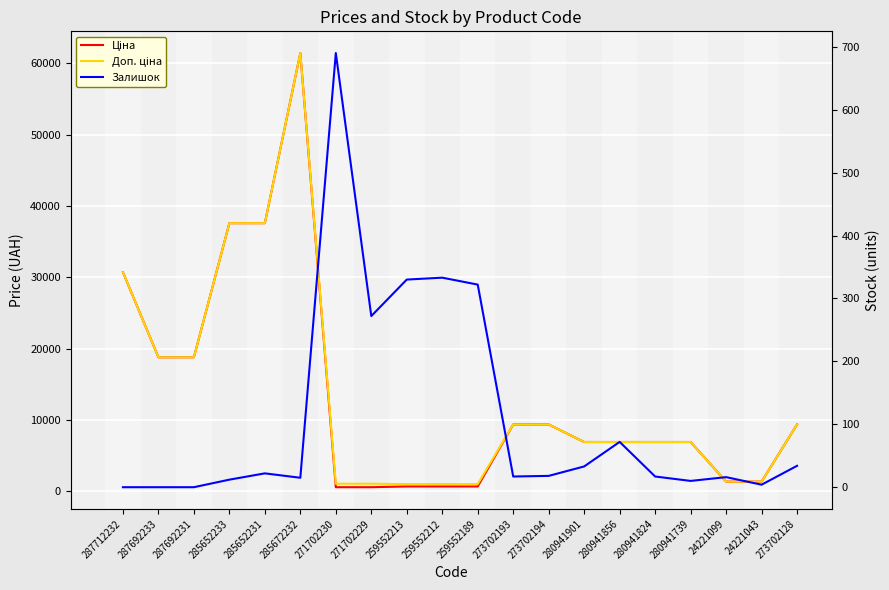

What is the sum of the Ціна values at 285652233 and 285672232?

99027.9